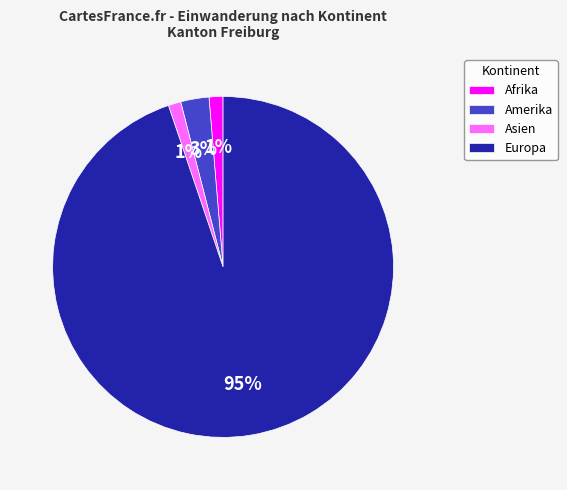

Is there a majority slice in this chart?

Yes